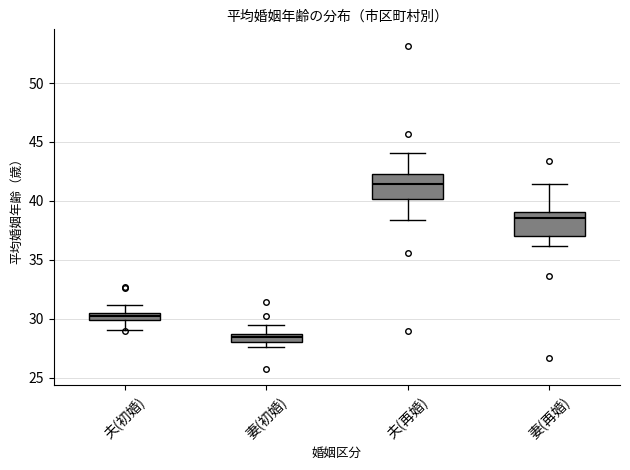

Where is the upper edge of the box for 妻(再婚) on the y-axis? The values are not printed on the chart, so give them approximately, as read against the axis.

39.0